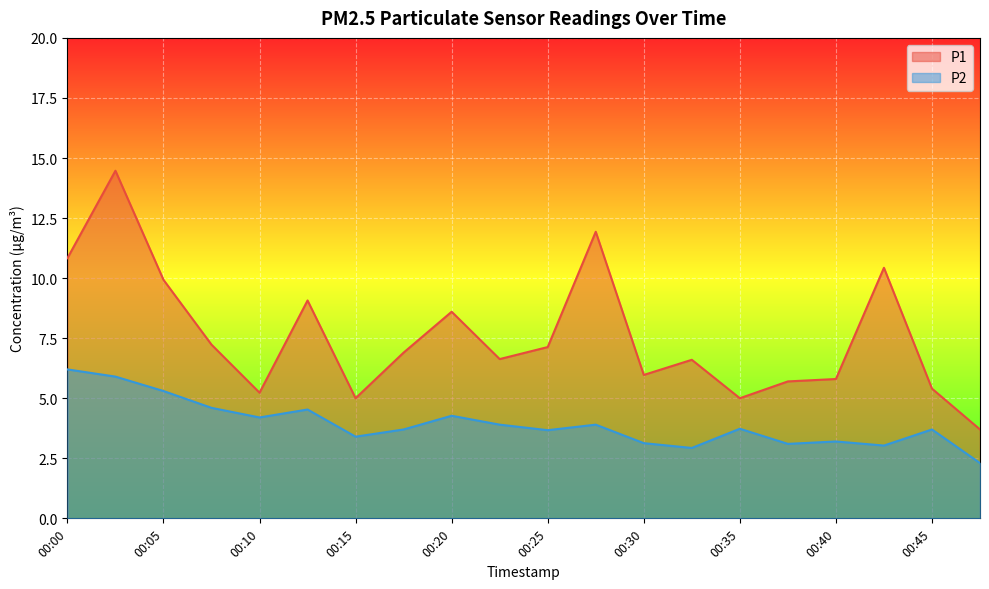

True or false: P2 and P1 cross at least once.

False